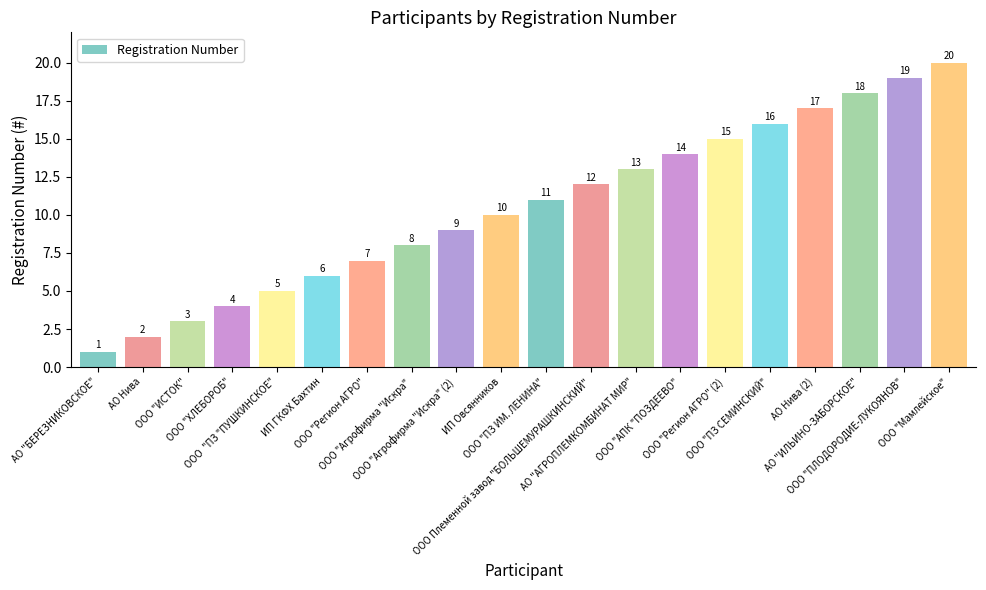

Rank the categories by value from lowest to highest.

АО "БЕРЕЗНИКОВСКОЕ", АО Нива, ООО "ИСТОК", ООО "ХЛЕБОРОБ", ООО  "ПЗ "ПУШКИНСКОЕ", ИП ГКФХ Бахтин, ООО "Регион АГРО", ООО "Агрофирма "Искра", ООО "Агрофирма "Искра" (2), ИП Овсянников, ООО "ПЗ ИМ. ЛЕНИНА", ООО Племенной завод "БОЛЬШЕМУРАШКИНСКИЙ", АО "АГРОПЛЕМКОМБИНАТ МИР", ООО "АПК "ПОЗДЕЕВО", ООО "Регион АГРО" (2), ООО "ПЗ СЕМИНСКИЙ", АО Нива (2), АО "ИЛЬИНО-ЗАБОРСКОЕ", ООО "ПЛОДОРОДИЕ-ЛУКОЯНОВ", ООО "Мамлейское"